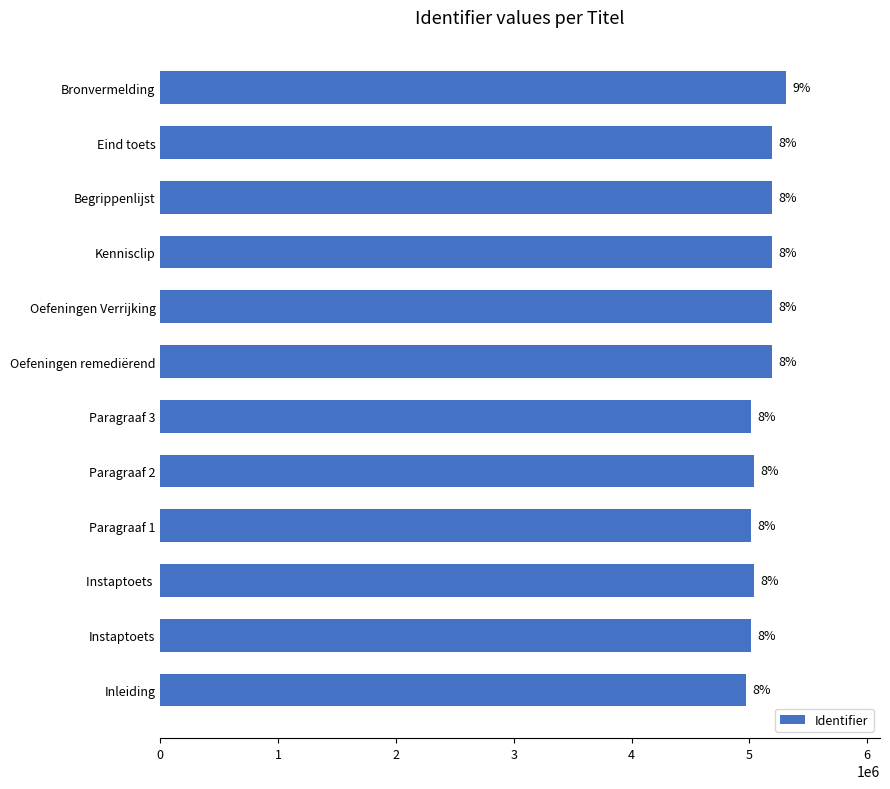

How many bars are there in total?

12